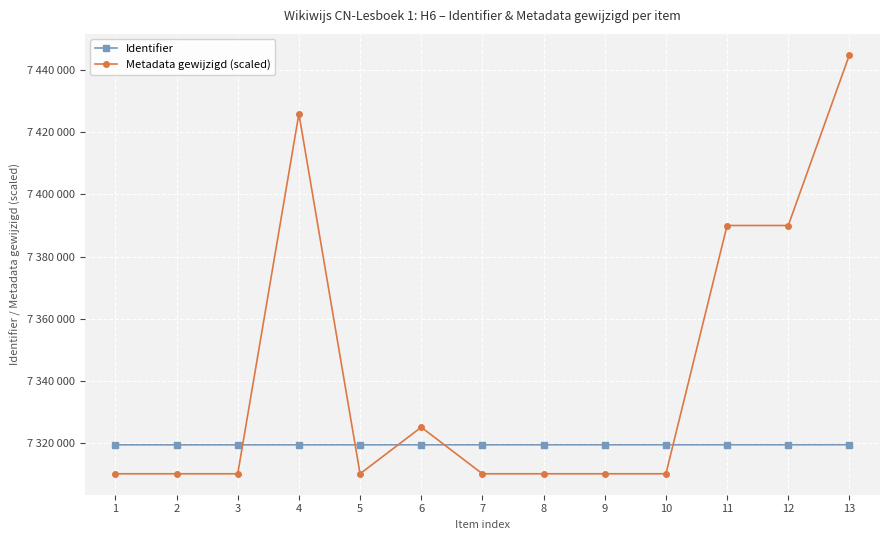

At which label does Metadata gewijzigd (scaled) reach its peak?

13